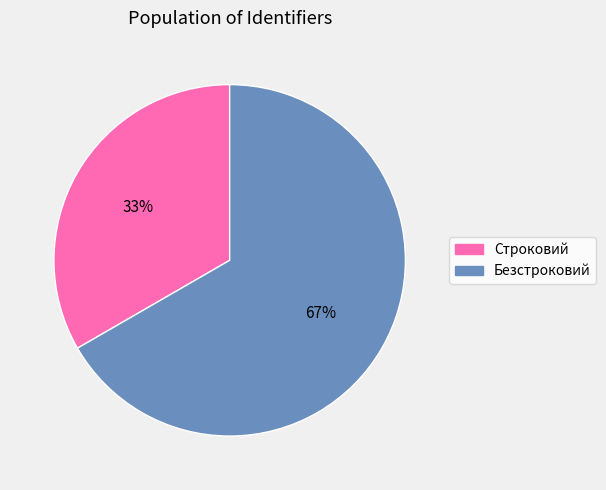

To the nearest percent, what percentage of the pie is Строковий?

33%